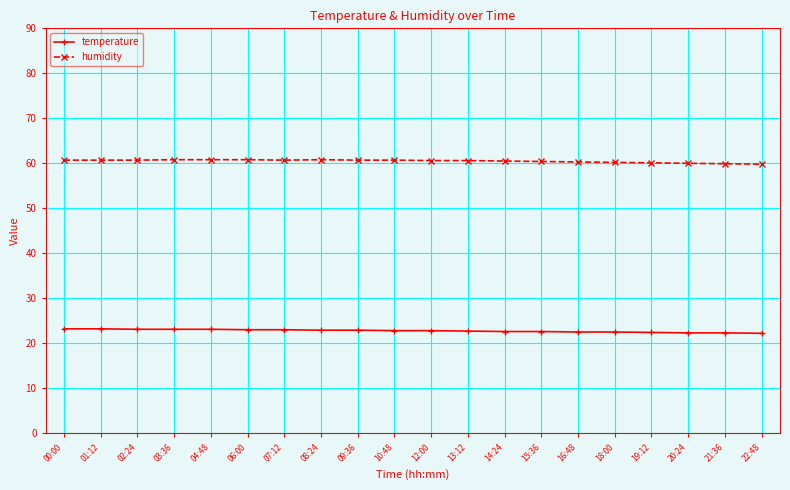

True or false: humidity has a value of 18.1 at 10:48.

False